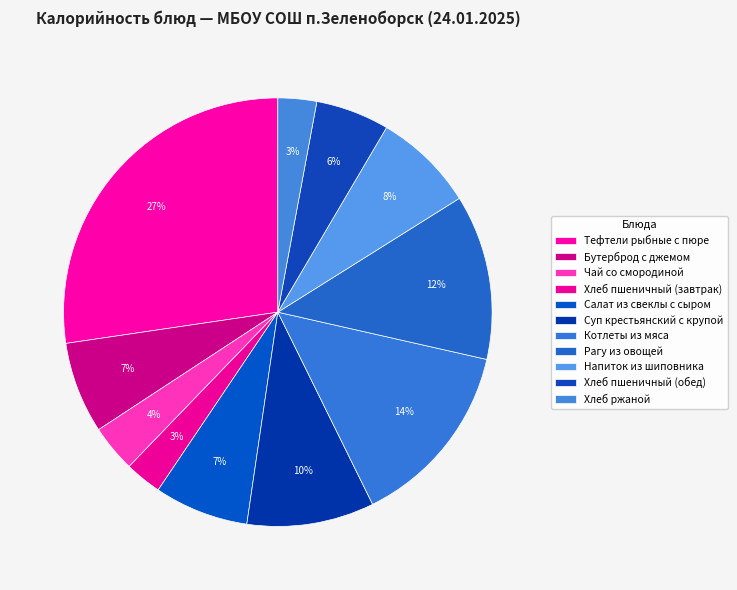

What percentage do Хлеб ржаной and Рагу из овощей together represent?

15.4%